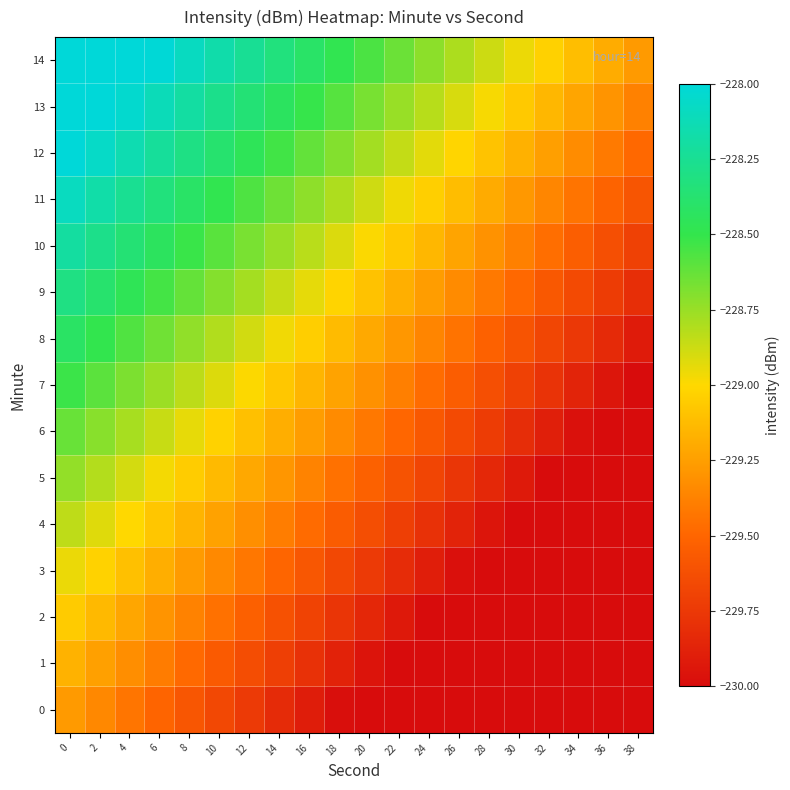

What is the smallest value displayed?

-230.8